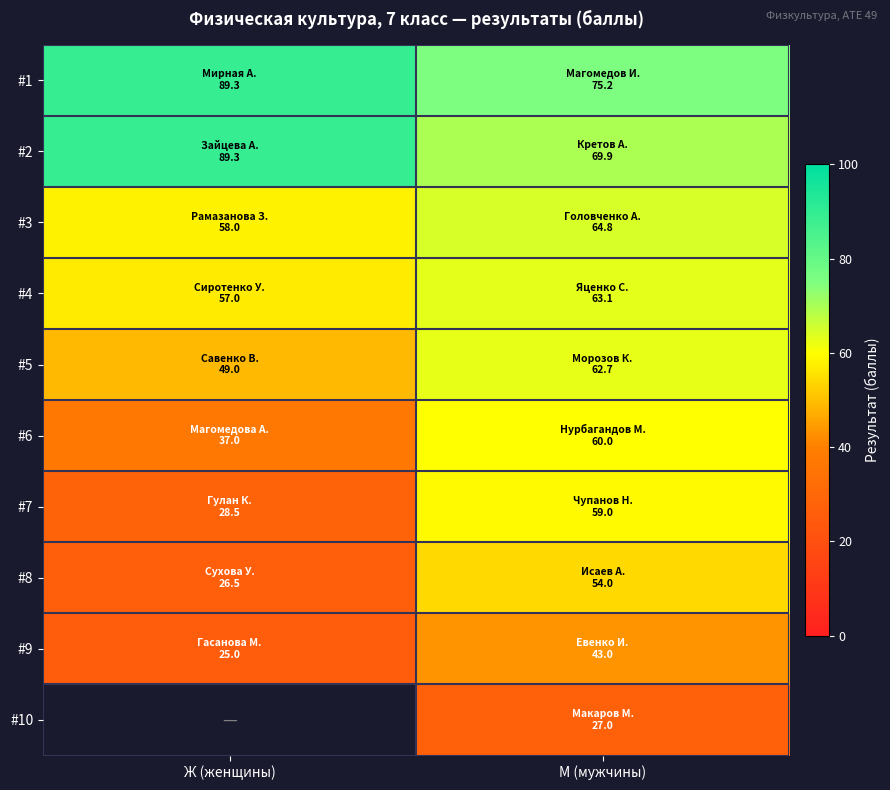

Which series has the largest range (max minus min)?

#7